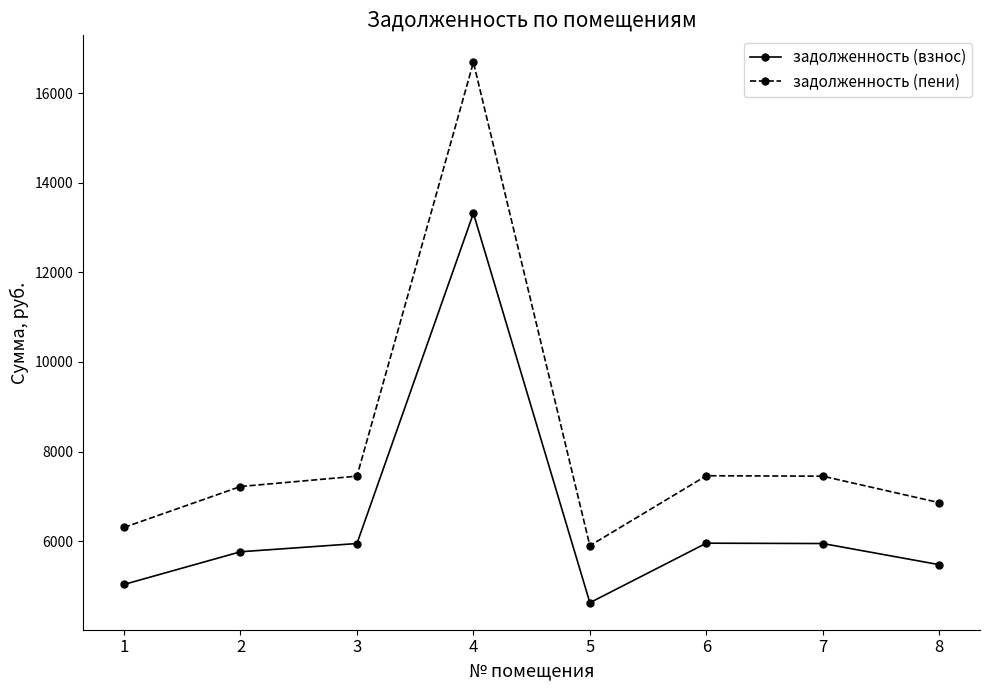

Which series has the largest range (max minus min)?

задолженность (пени)